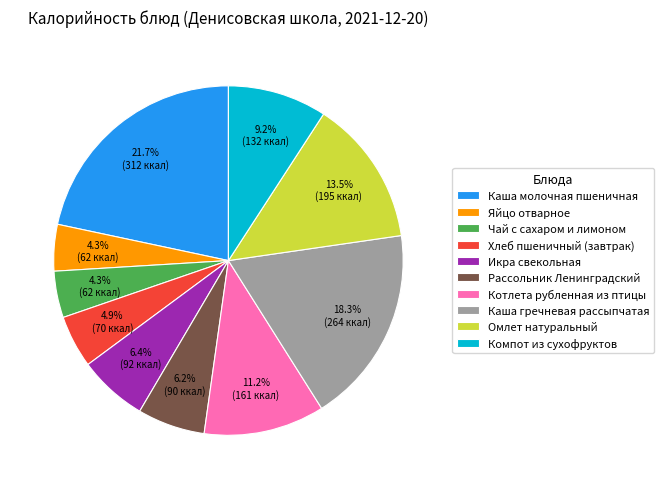

Does Каша гречневая рассыпчатая represent more than half of the total?

No